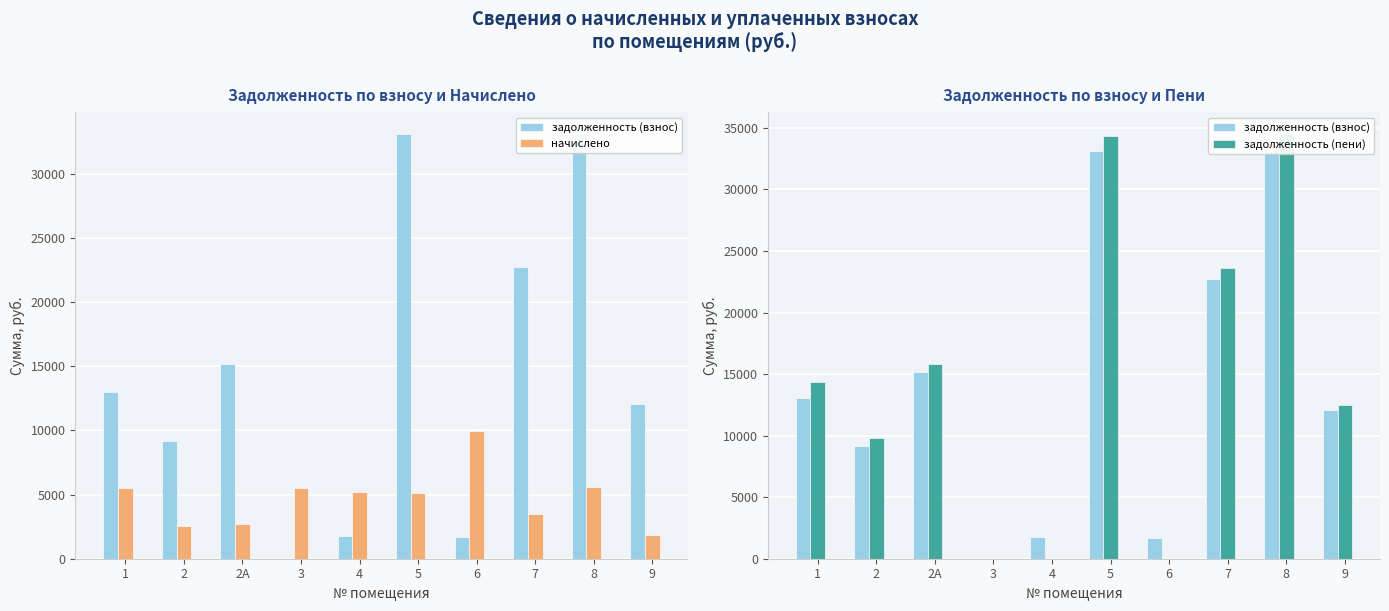

Which category has the highest value across all series?

8